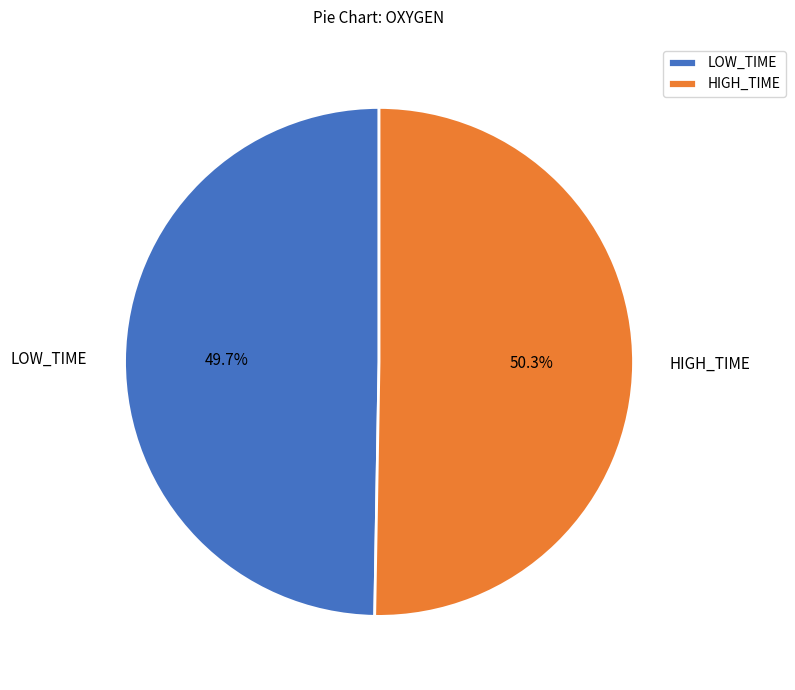

Is there a majority slice in this chart?

Yes